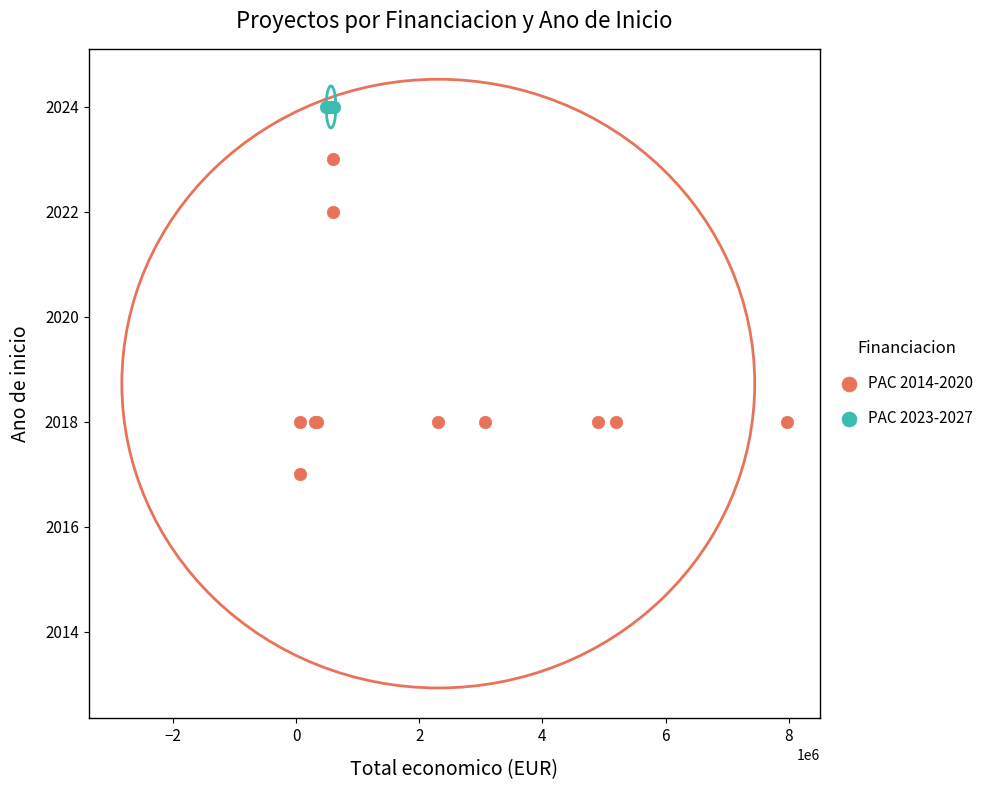

Which series reaches the maximum Y coordinate?

PAC 2023-2027